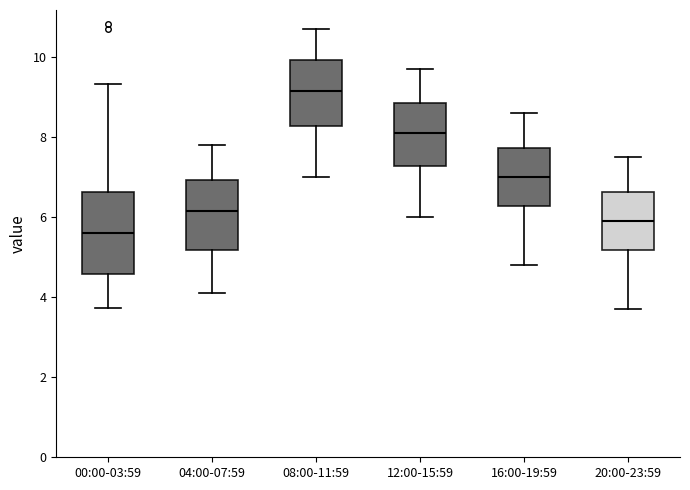

Which box's median line is the lowest?

00:00-03:59